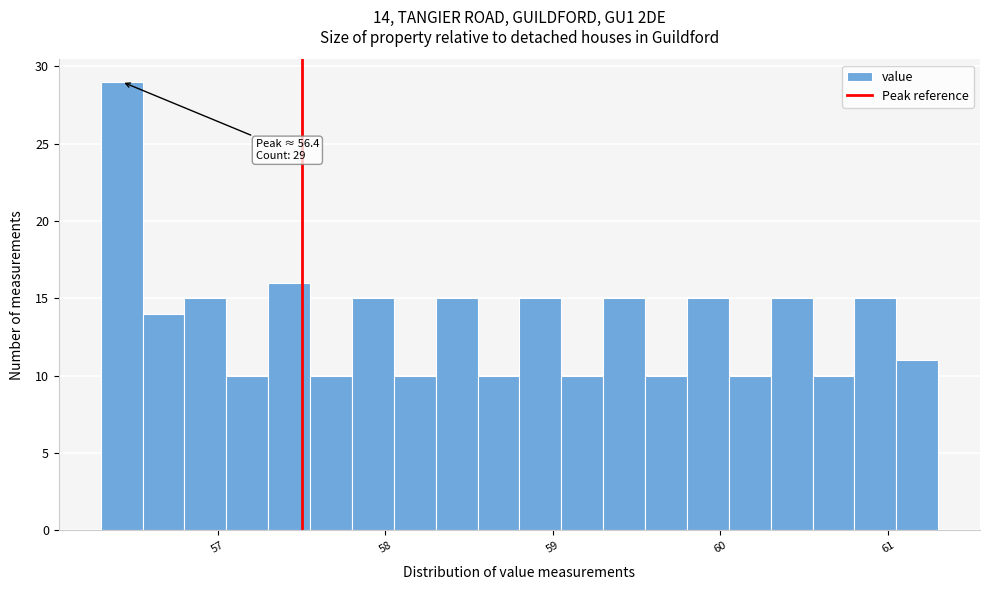

Around what value on the x-axis is the tallest bar? Give the approximate position of its centre, as read against the axis.

56.4